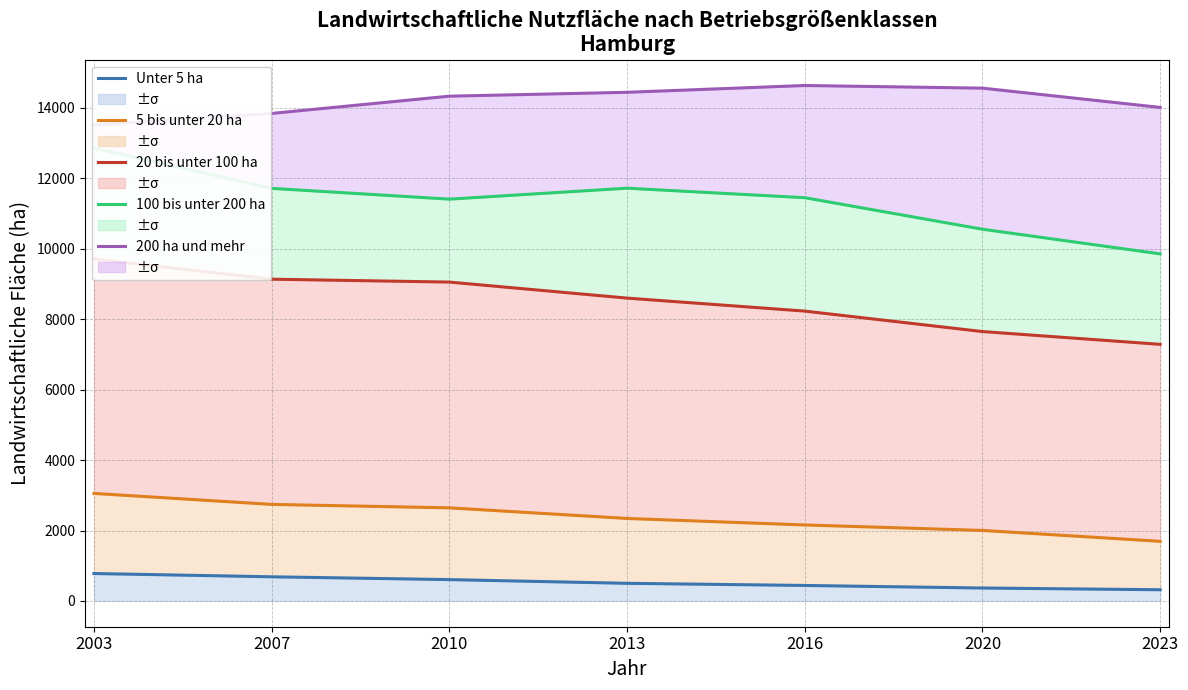

How many values in the 20 bis unter 100 ha series exceed 8600?

3